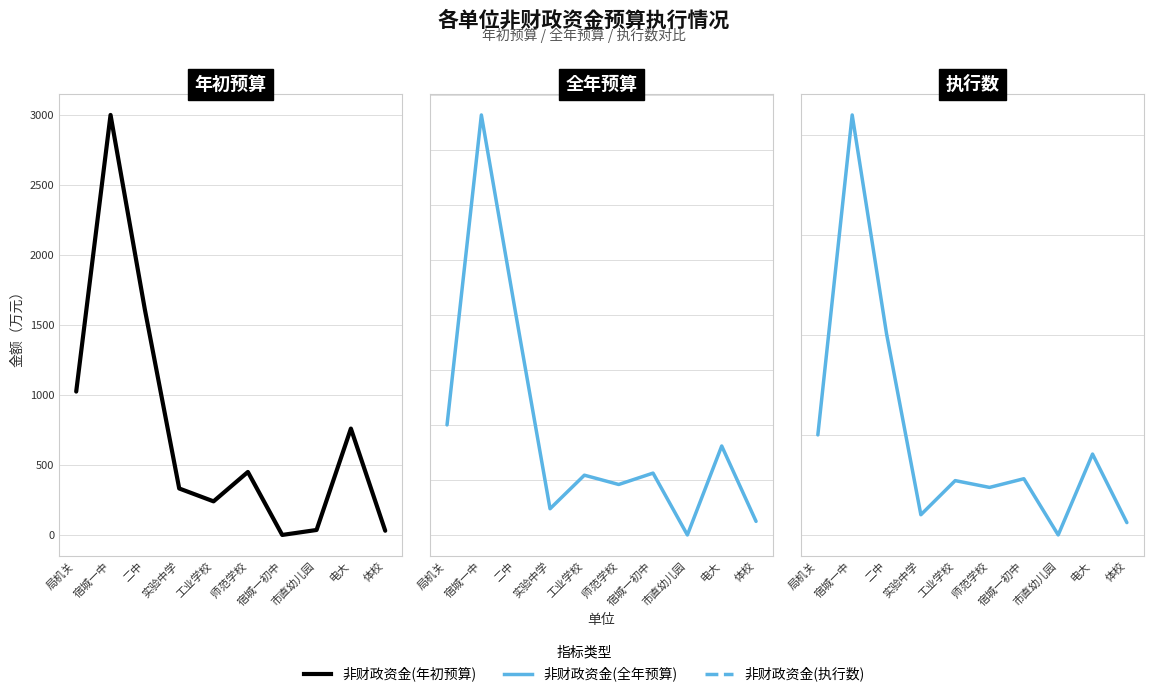

Reading left to right, extract all data points from this chart.

非财政资金(年初预算): 局机关=1024.5	宿城一中=3001.0	二中=1610.0	实验中学=332.0	工业学校=240.0	师范学校=450.0	宿城一初中=0.0	市直幼儿园=35.5	电大=760.0	体校=30.0
非财政资金(全年预算): 局机关=1002.7	宿城一中=3815.9	二中=2013.9	实验中学=241.6	工业学校=546.4	师范学校=462.0	宿城一初中=565.3	市直幼儿园=4.0	电大=811.4	体校=127.2
非财政资金(执行数): 局机关=1002.7	宿城一中=4197.3	二中=2013.9	实验中学=205.6	工业学校=546.4	师范学校=478.6	宿城一初中=565.3	市直幼儿园=4.0	电大=811.4	体校=127.2